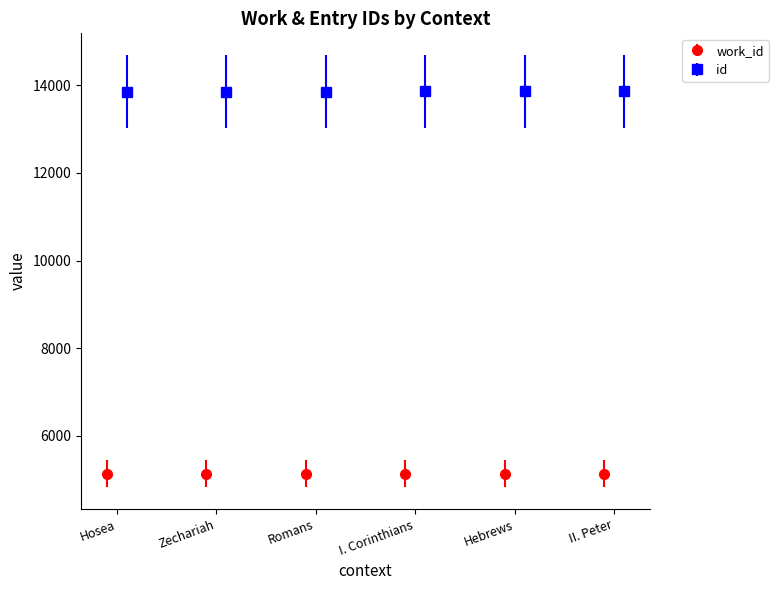

Are the bars horizontal?

No